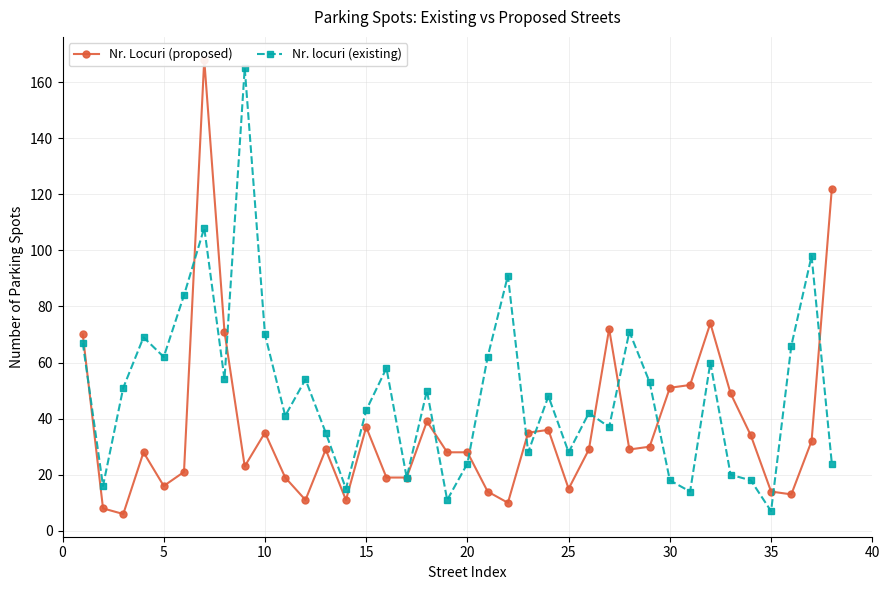

Reading right to left, transcribe all the data shown in this chart.

Nr. Locuri (proposed): 122	32	13	14	34	49	74	52	51	30	29	72	29	15	36	35	10	14	28	28	39	19	19	37	11	29	11	19	35	23	71	168	21	16	28	6	8	70
Nr. locuri (existing): 24	98	66	7	18	20	60	14	18	53	71	37	42	28	48	28	91	62	24	11	50	19	58	43	15	35	54	41	70	165	54	108	84	62	69	51	16	67